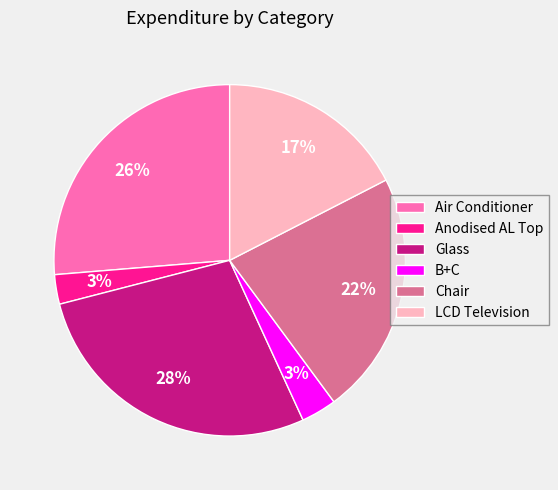

Is the sum of B+C and Glass greater than half?

No